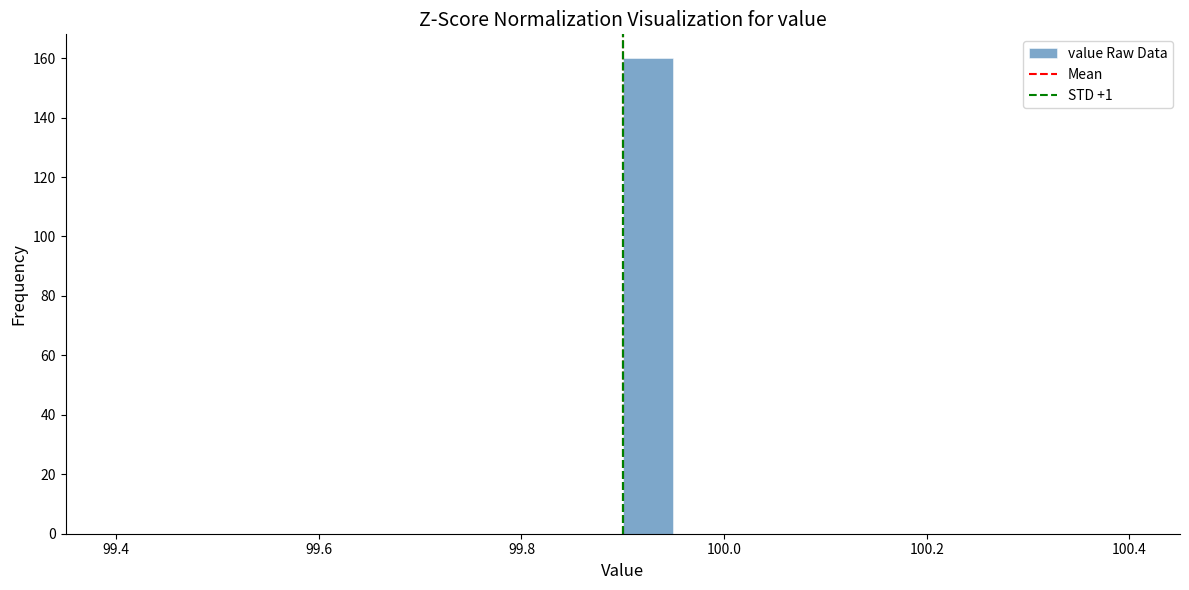

Around what value on the x-axis is the tallest bar? Give the approximate position of its centre, as read against the axis.

99.92